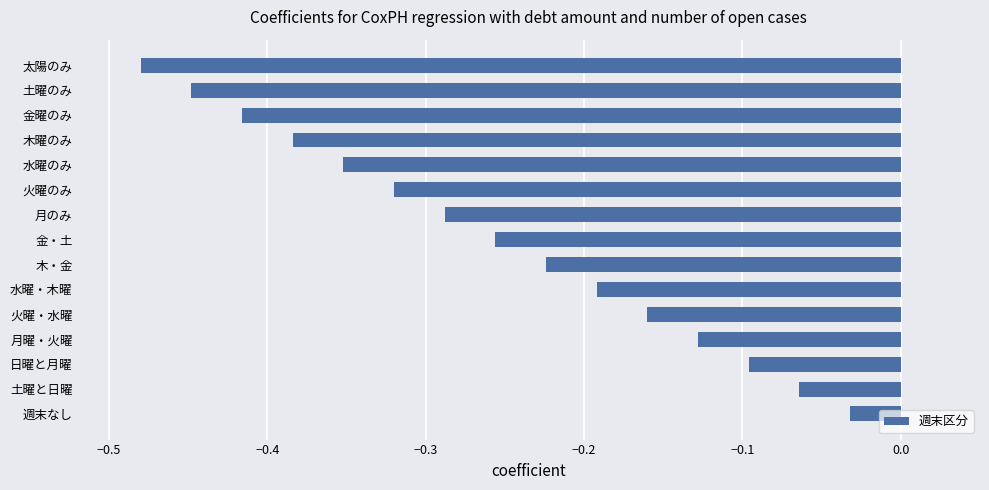

The value at 月曜・火曜 is -0.1. True or false?

True